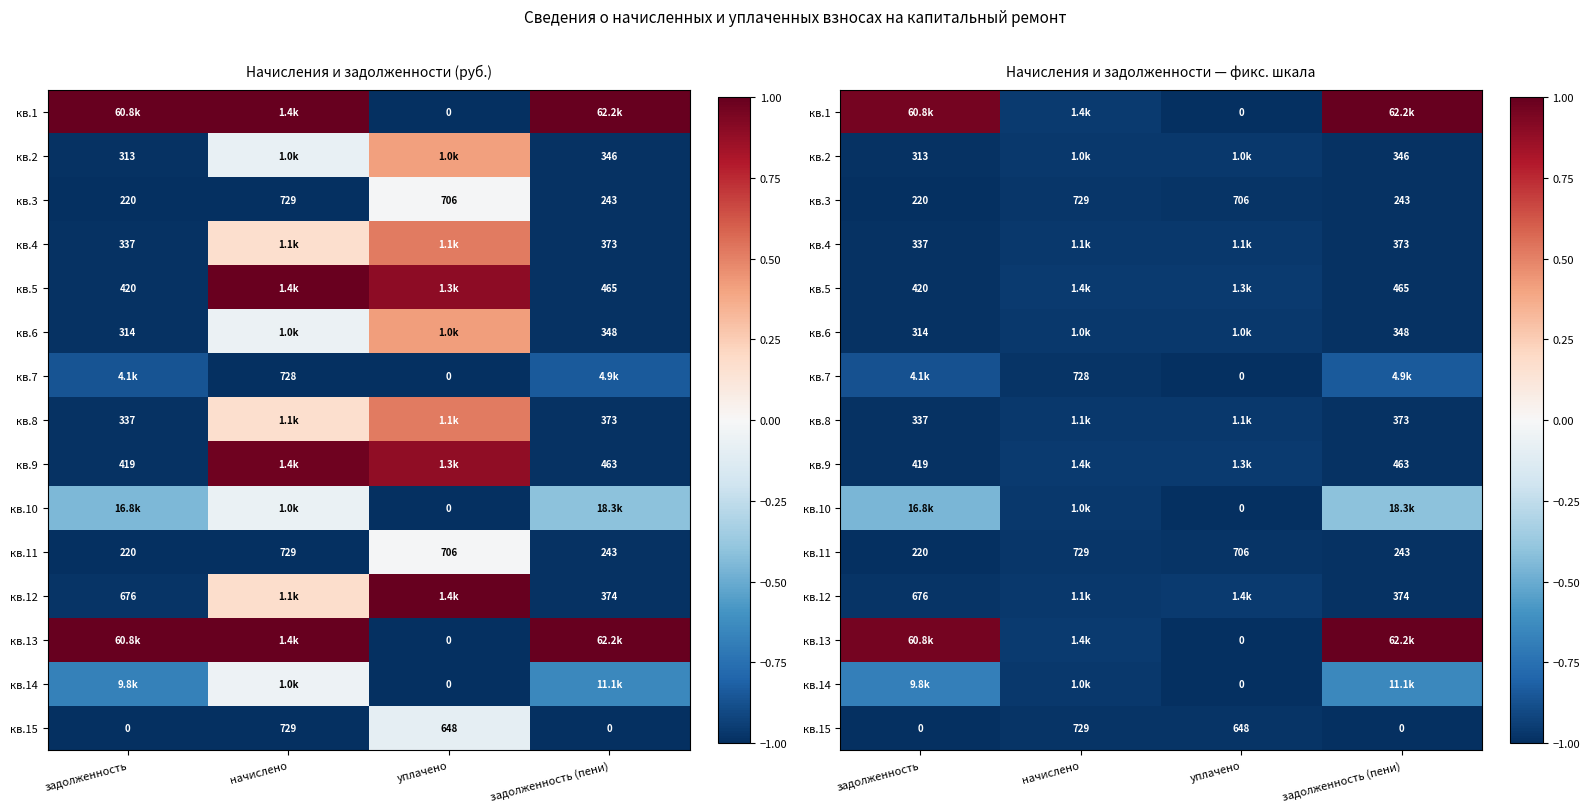

Rank the series at начислено from highest to lowest value.

кв.1, кв.13, кв.5, кв.9, кв.12, кв.4, кв.8, кв.14, кв.6, кв.10, кв.2, кв.3, кв.11, кв.15, кв.7